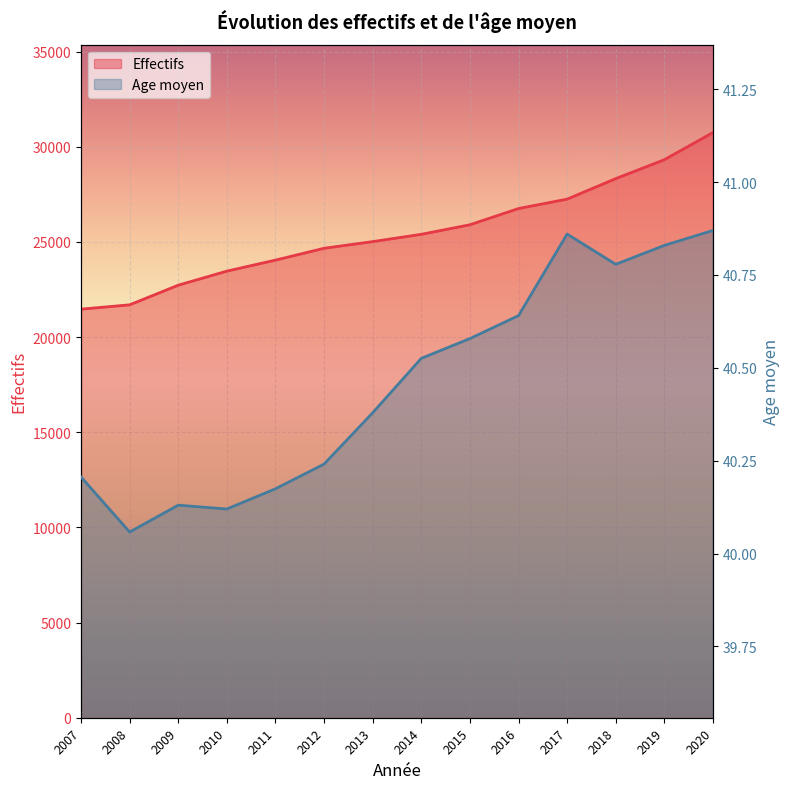

Which label corresponds to the smallest value in the chart?

2008